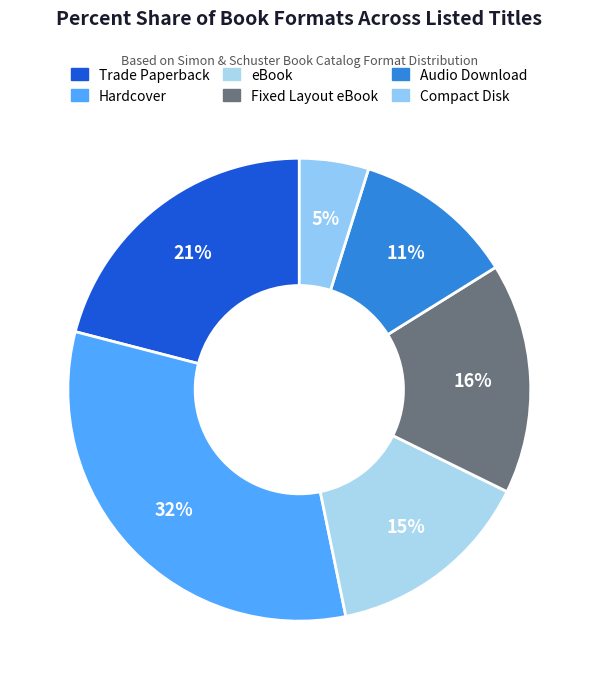

The Fixed Layout eBook slice represents 16% of the pie. True or false?

True